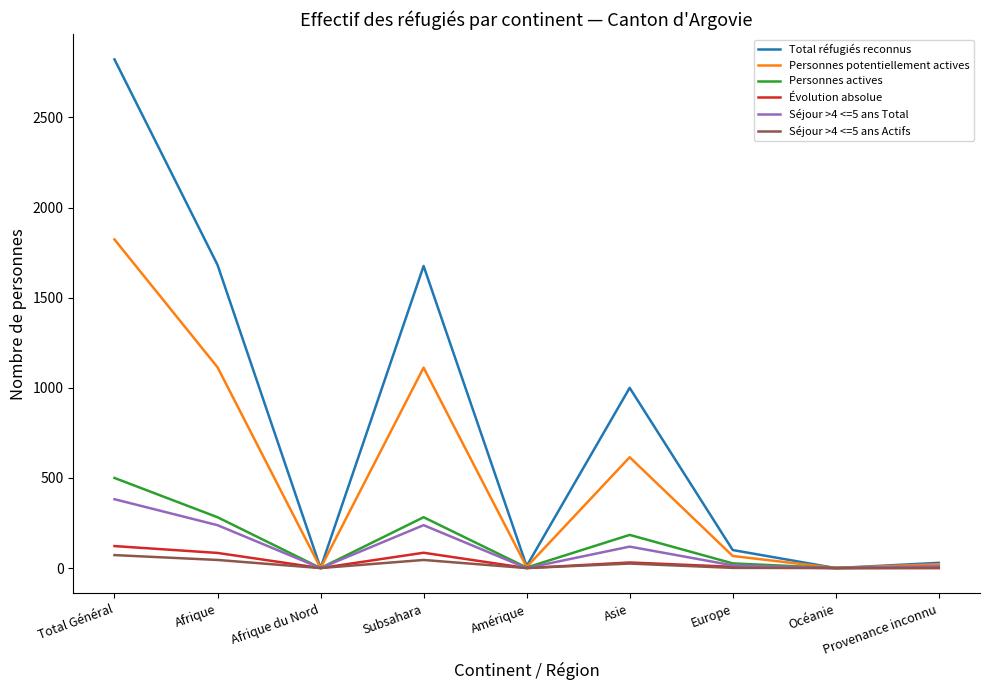

What is the approximate value of Personnes potentiellement actives at Europe, to the nearest 100?

100